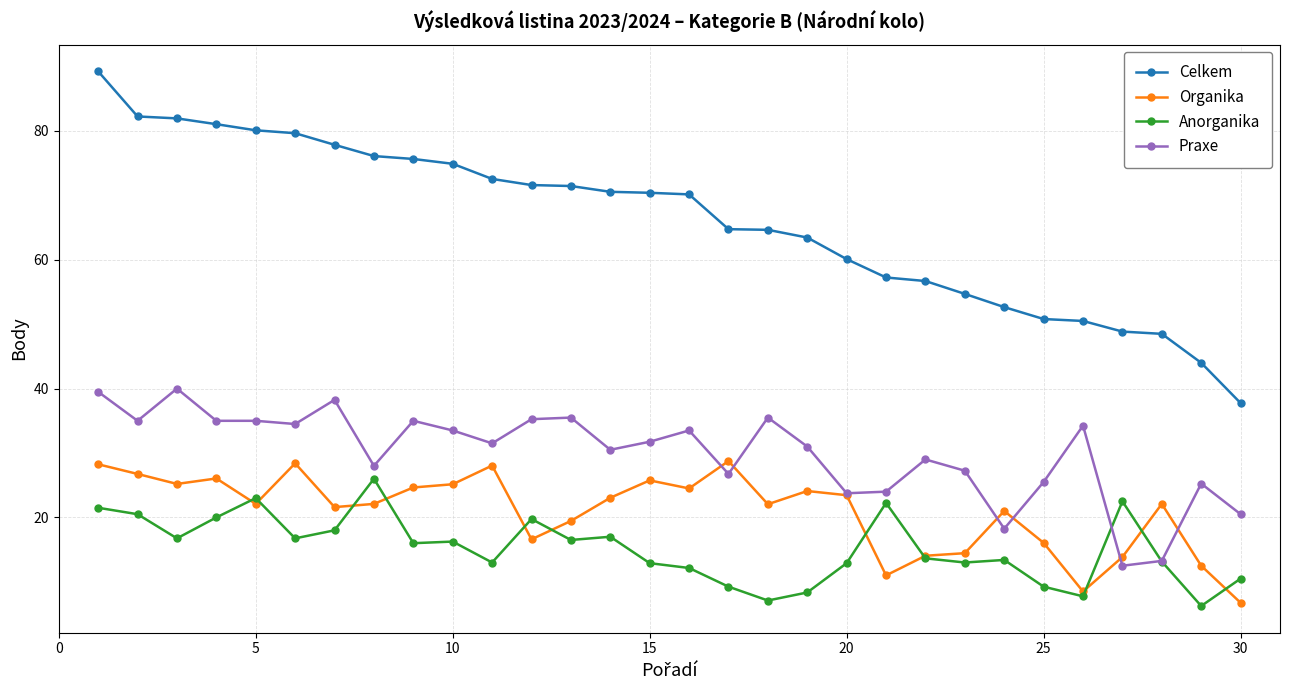

Which series has the largest total across all categories?

Celkem